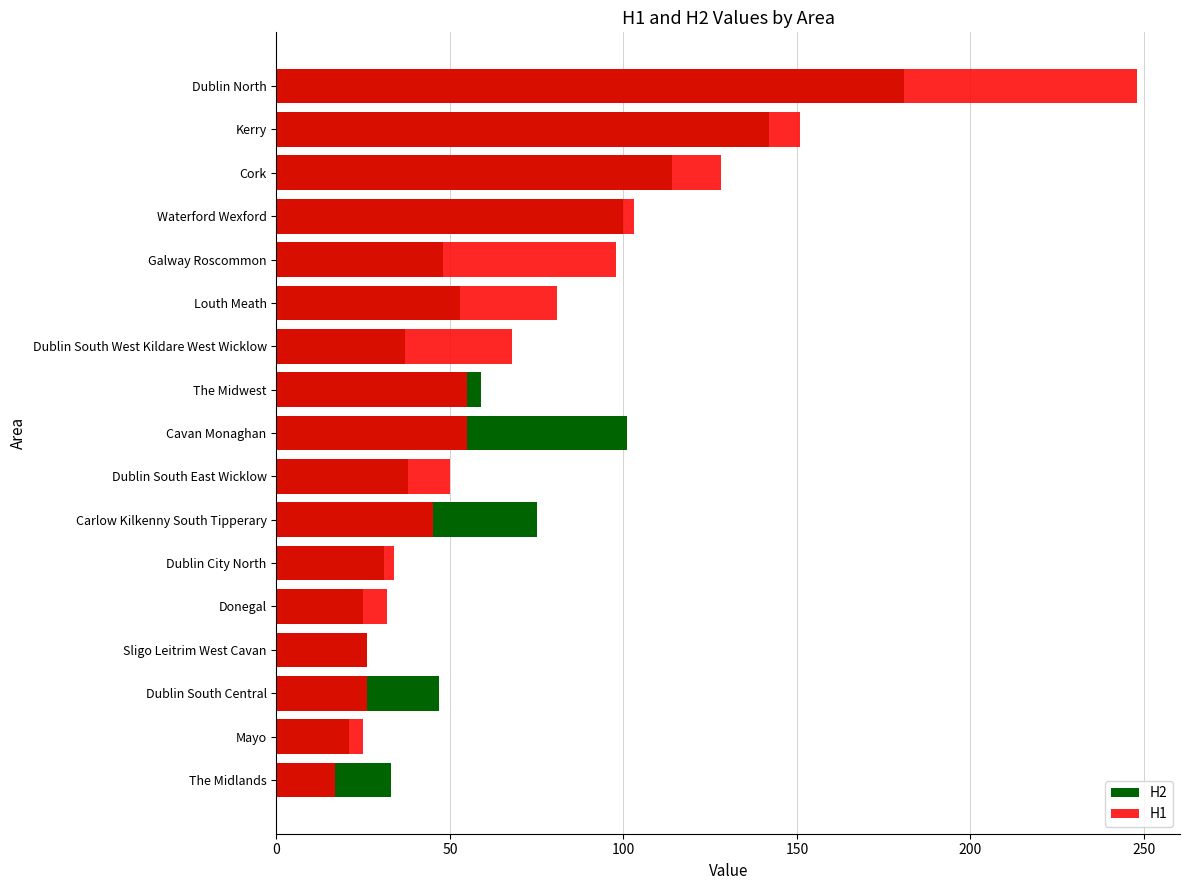

How many groups of bars are there?

17